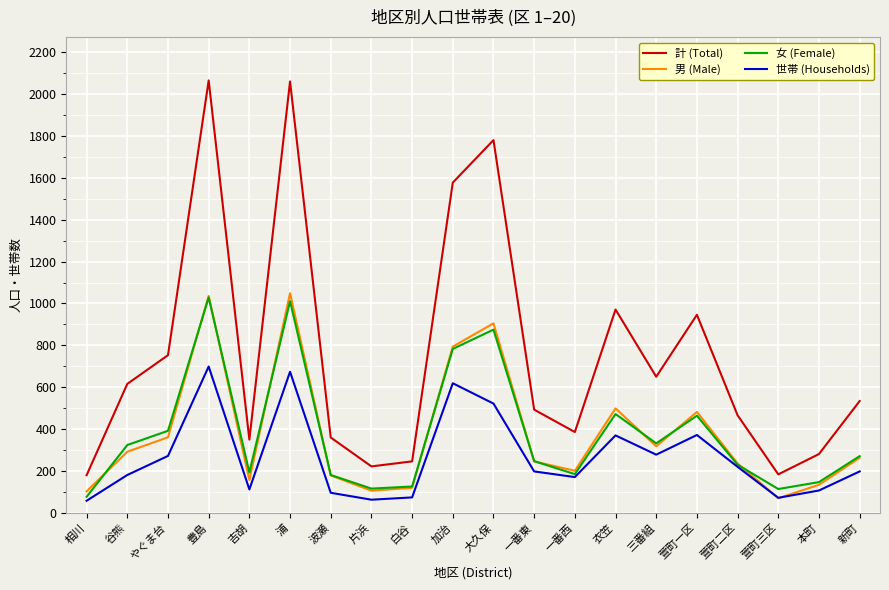

Which series has the largest total across all categories?

計 (Total)